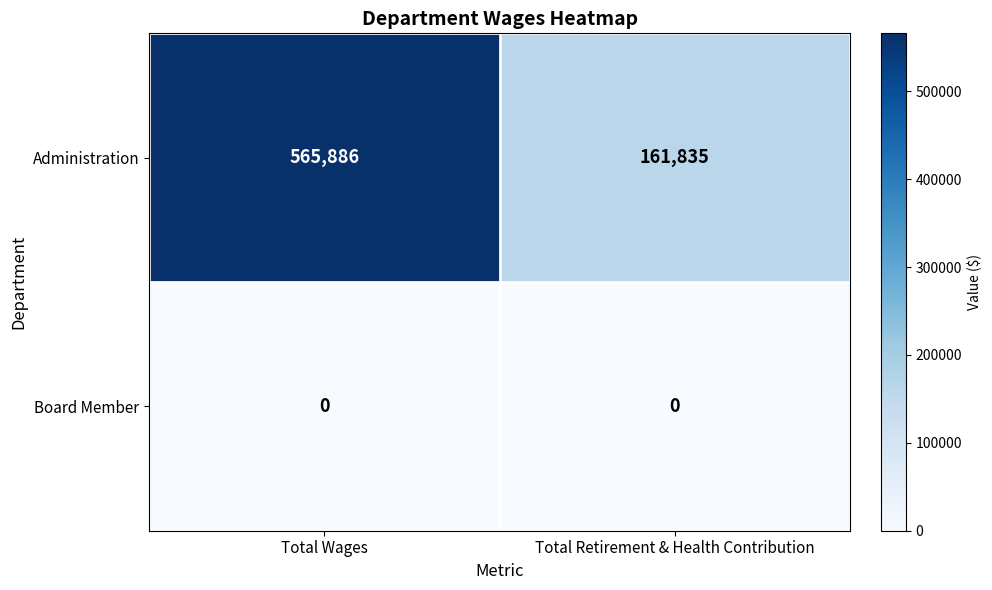

List the series in order of their peak value, lowest first.

Board Member, Administration